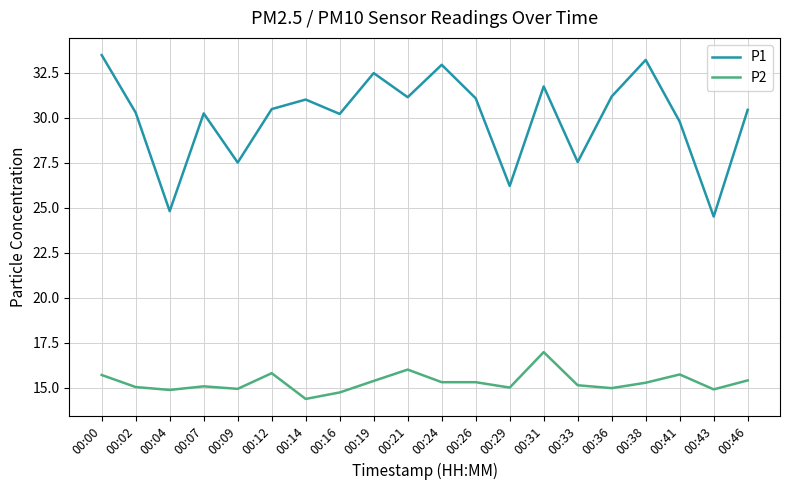

Rank the series by their maximum value, from highest to lowest.

P1, P2